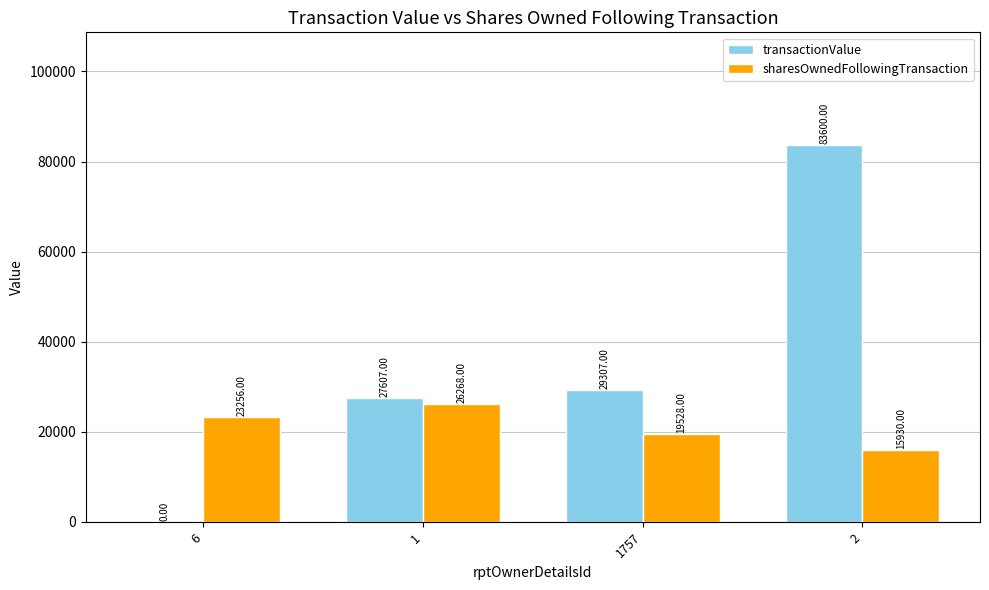

Count the number of categories in the chart.

4